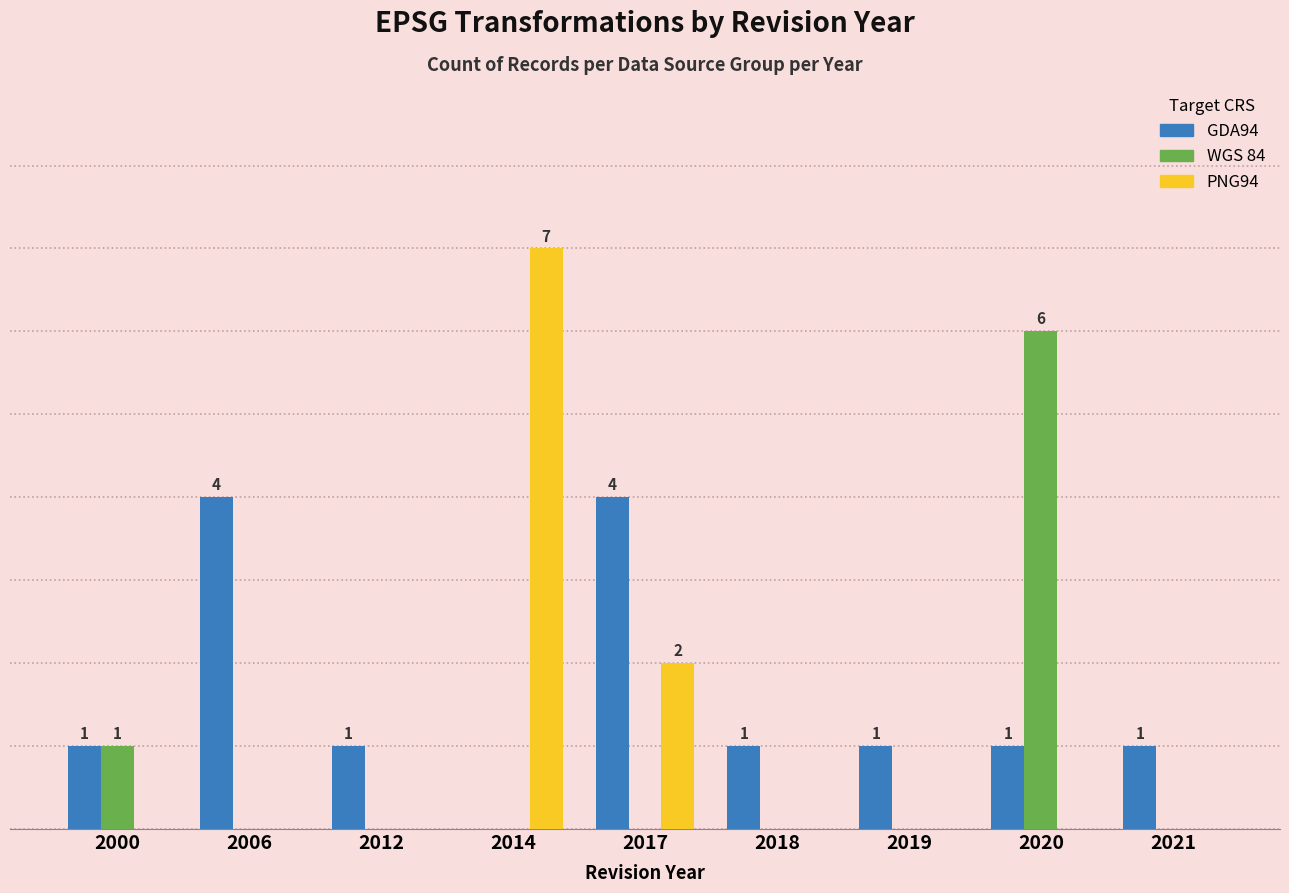

Reading left to right, what are all the values shown in this chart?

GDA94: 1	4	1	0	4	1	1	1	1
WGS 84: 1	0	0	0	0	0	0	6	0
PNG94: 0	0	0	7	2	0	0	0	0